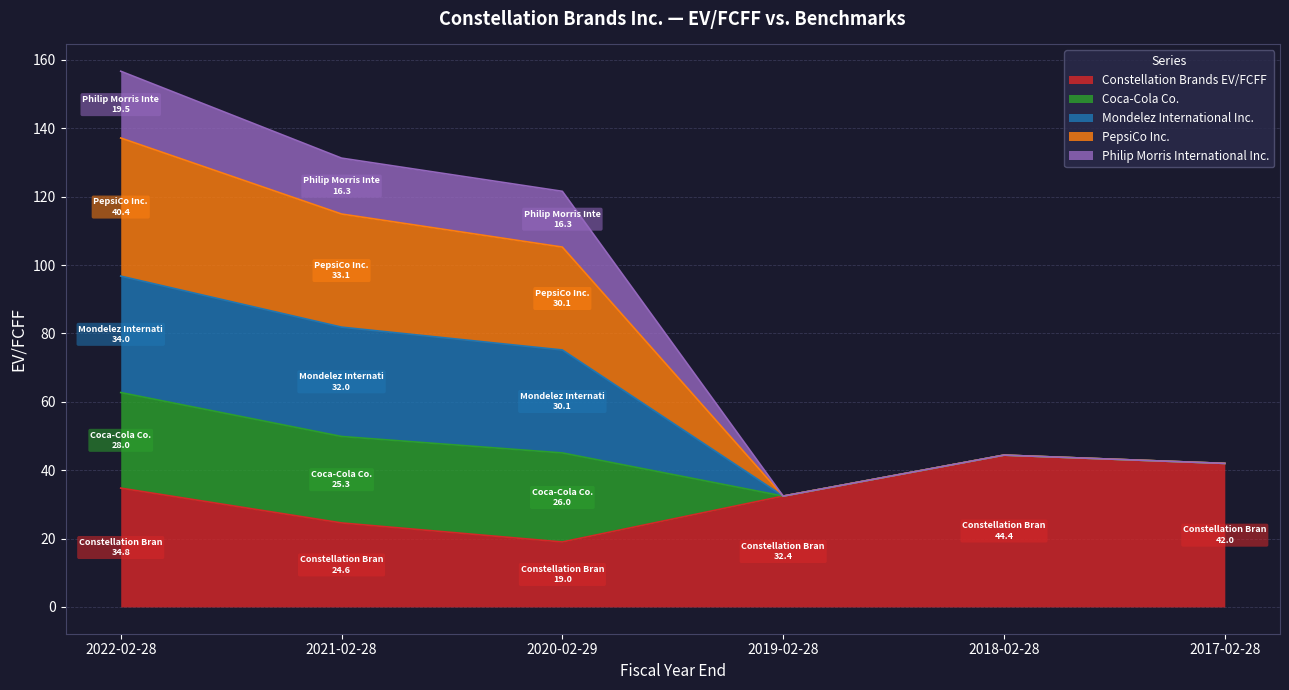

Which category has the lowest value in the PepsiCo Inc. series?

2019-02-28